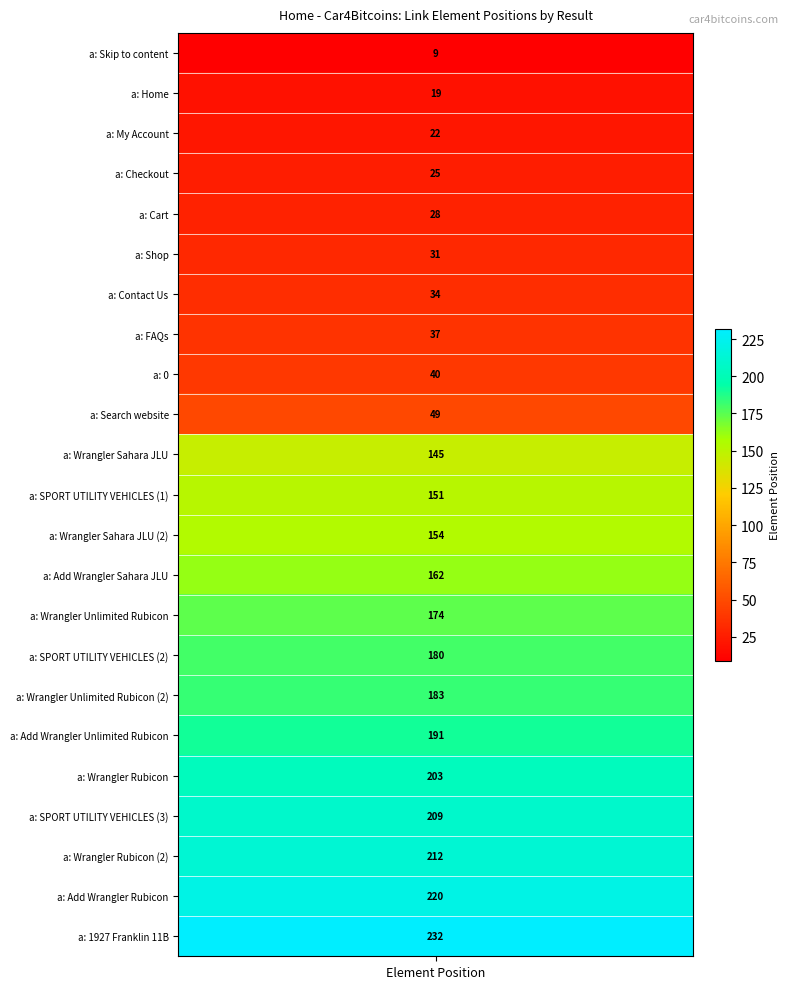

What is the average value?

118